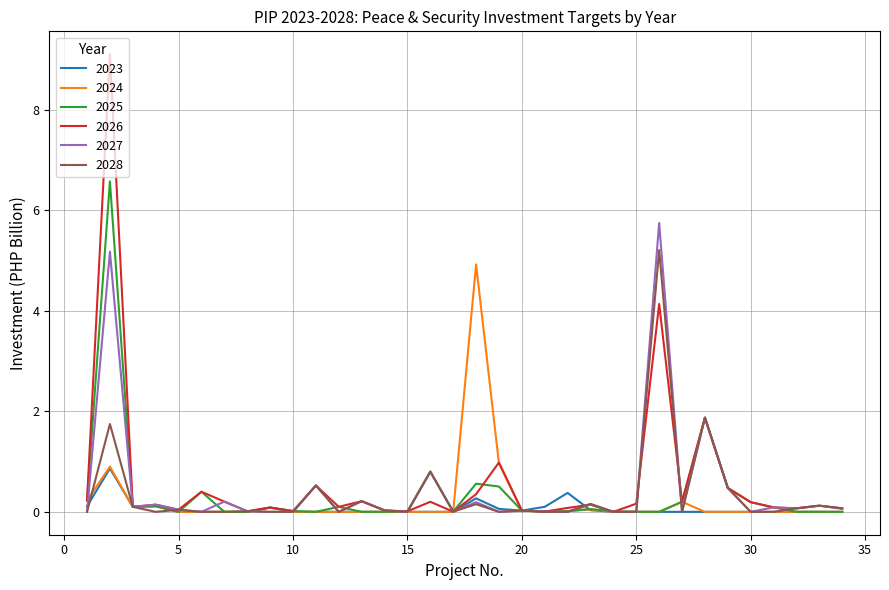

What is the highest value of the 2023 series?

0.9